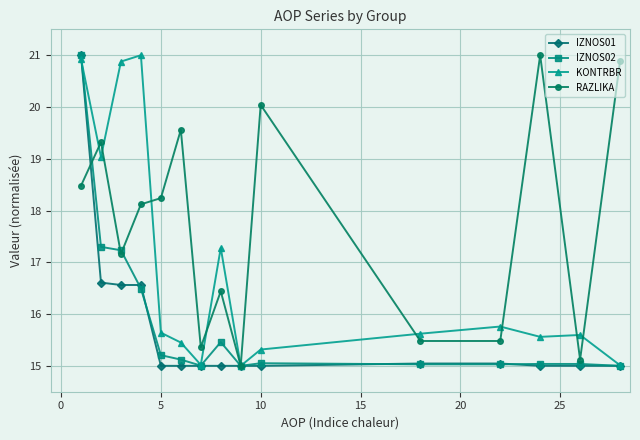

How many series are shown in this chart?

4